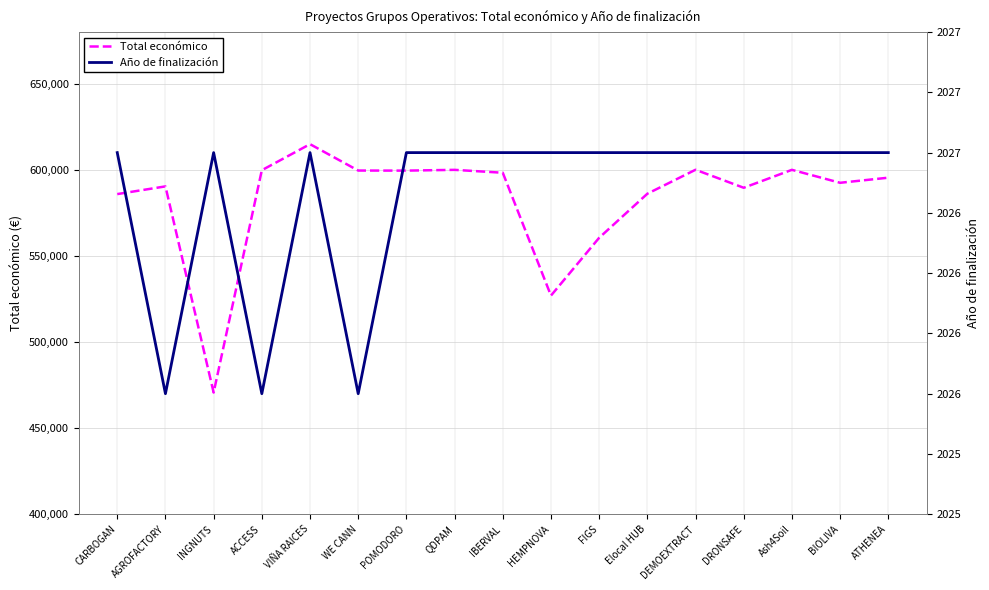

True or false: Total económico and Año de finalización cross at least once.

False